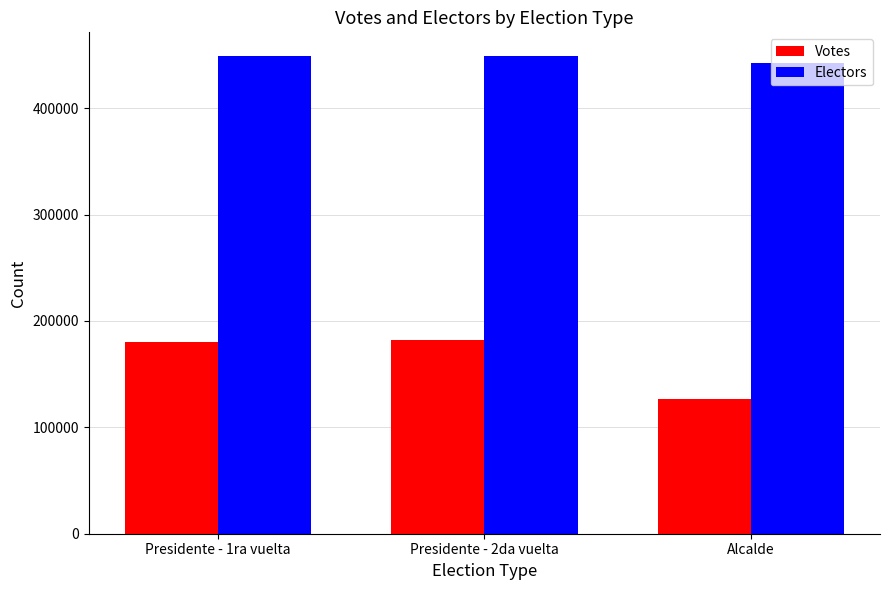

Count the number of data series in this chart.

2